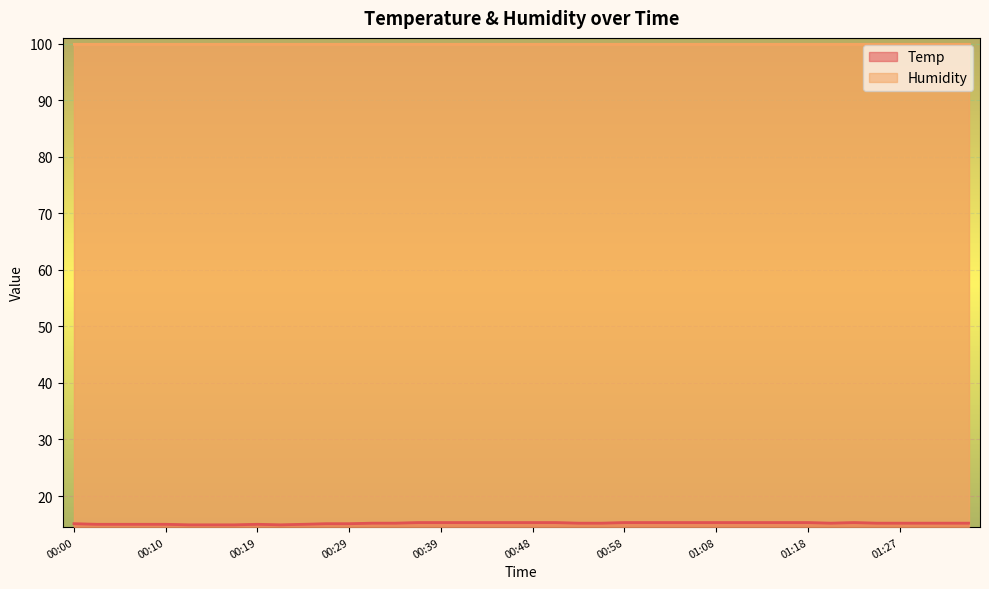

Which category has the highest value across all series?

00:36